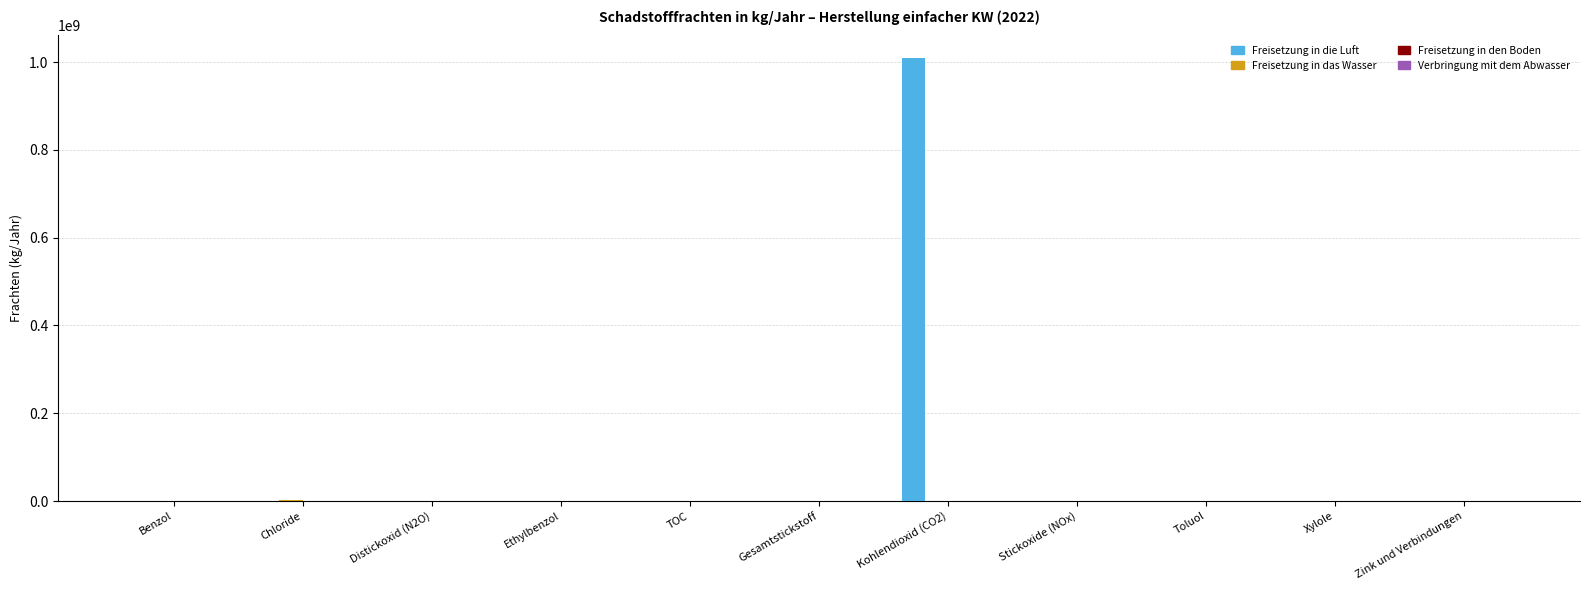

What is the sum of all Freisetzung in die Luft values?

1010626390